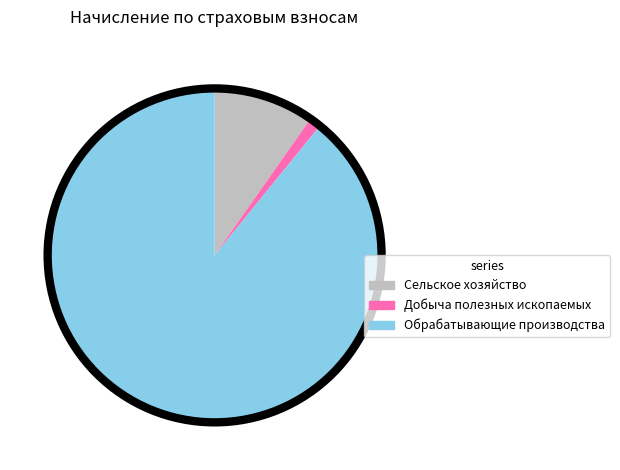

True or false: Обрабатывающие производства accounts for 76% of the total.

False